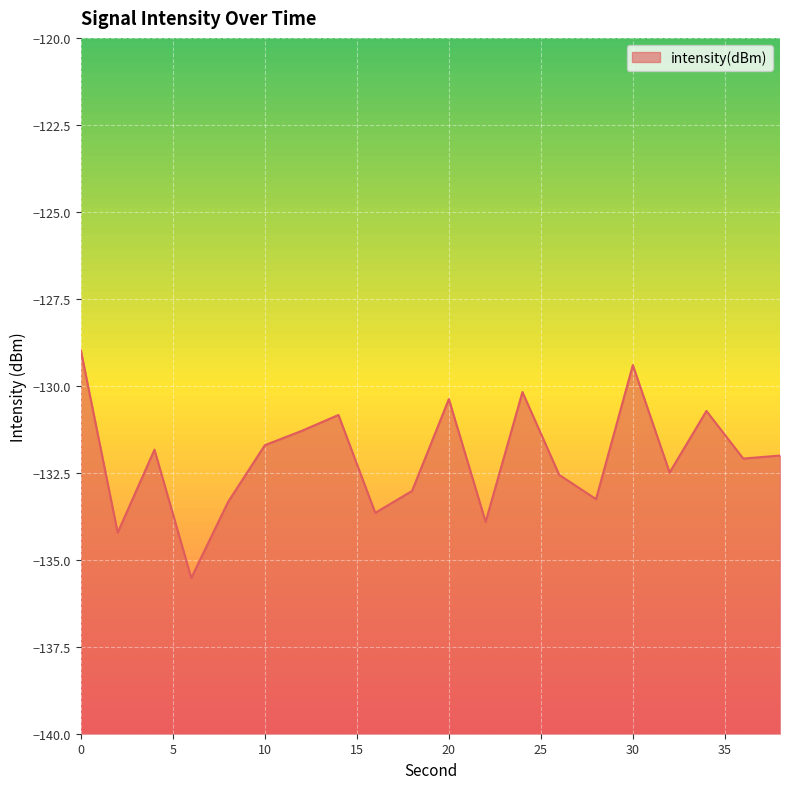

Reading right to left, what are all the values shown in this chart?

38=-132.0	36=-132.1	34=-130.7	32=-132.5	30=-129.4	28=-133.3	26=-132.6	24=-130.2	22=-133.9	20=-130.4	18=-133.0	16=-133.7	14=-130.8	12=-131.3	10=-131.7	8=-133.3	6=-135.5	4=-131.8	2=-134.2	0=-129.0